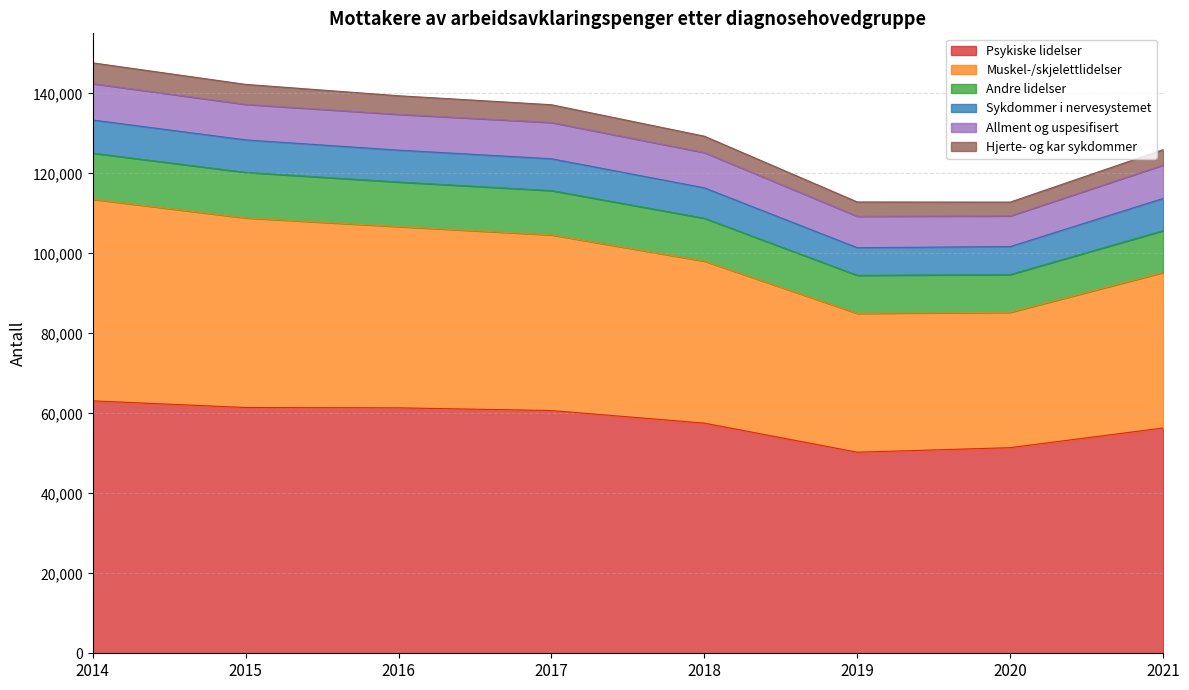

What is the lowest value of the Psykiske lidelser series?

50284